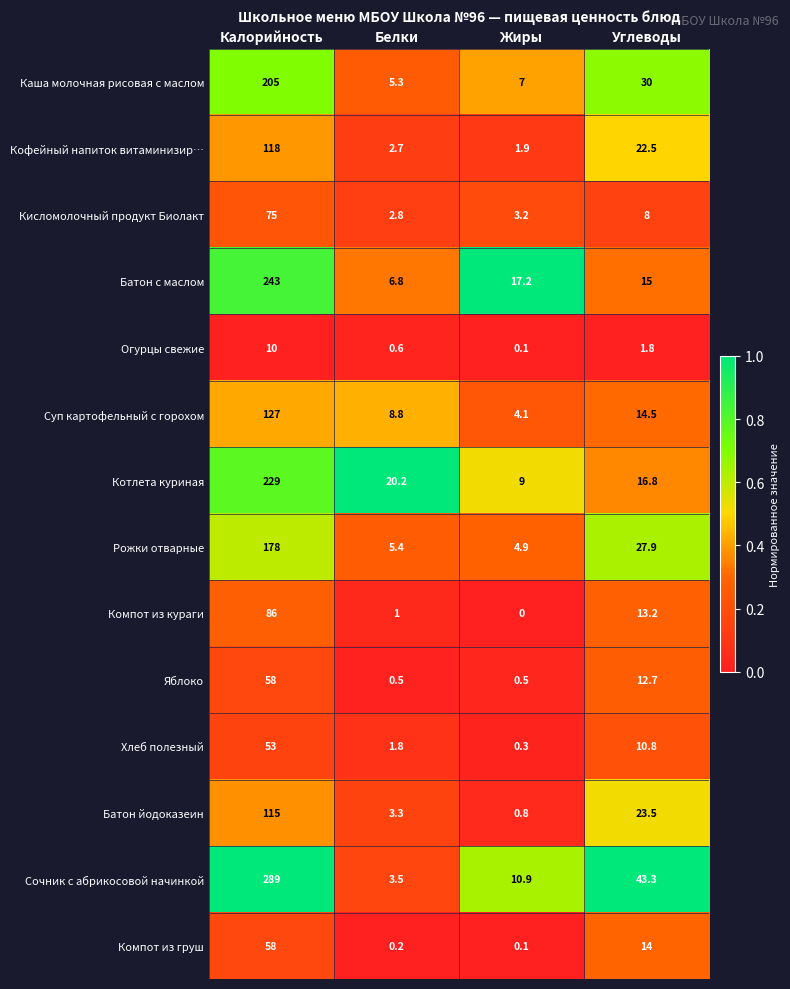

At how many categories does at least one series exceed 0?

4